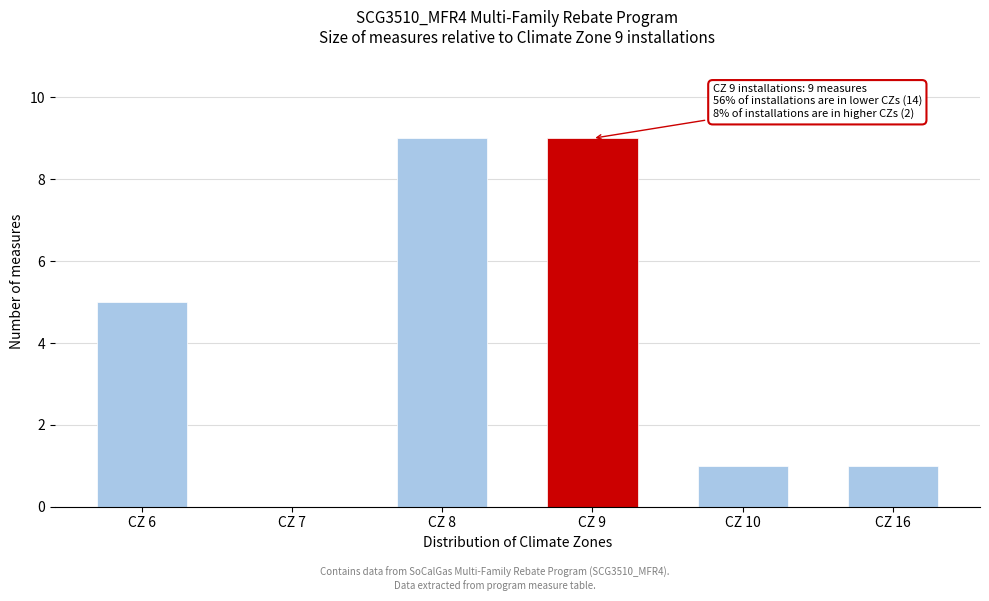

Reading left to right, extract all data points from this chart.

CZ 6=5	CZ 7=0	CZ 8=9	CZ 9=9	CZ 10=1	CZ 16=1